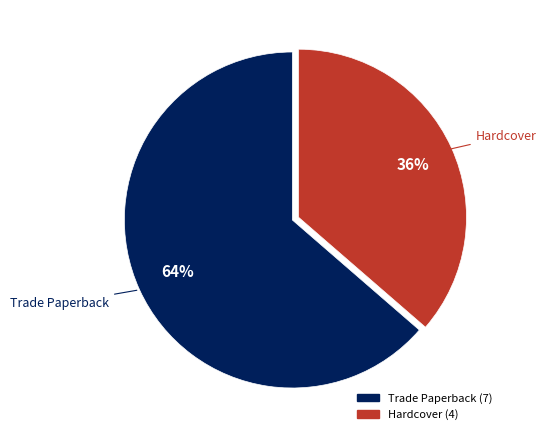

Which has a higher value, Trade Paperback or Hardcover?

Trade Paperback